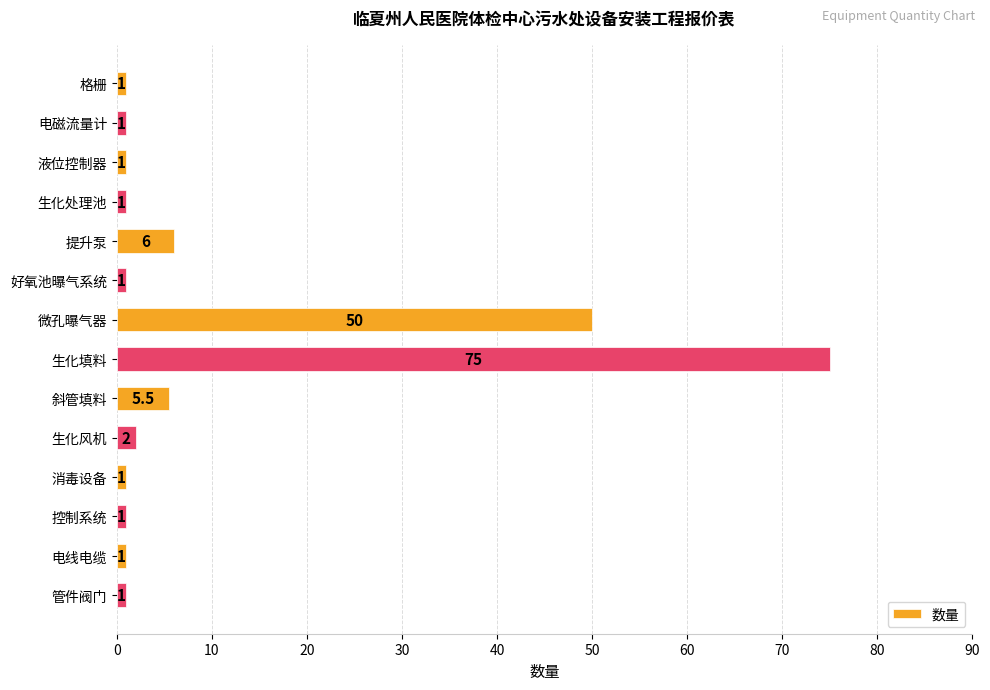

What is the difference between the maximum and minimum values?

74.0